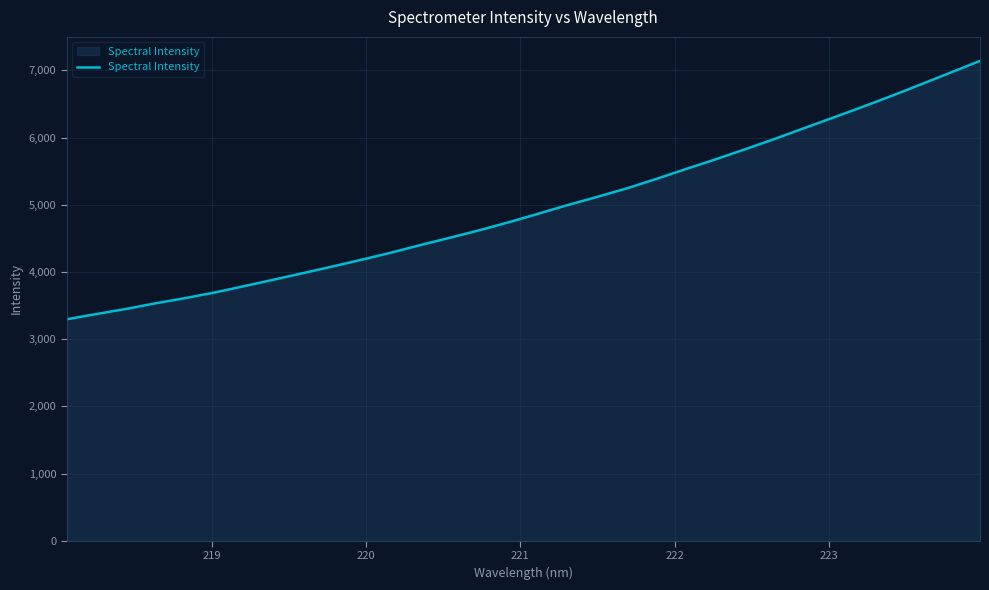

What is the smallest value displayed?

3296.4